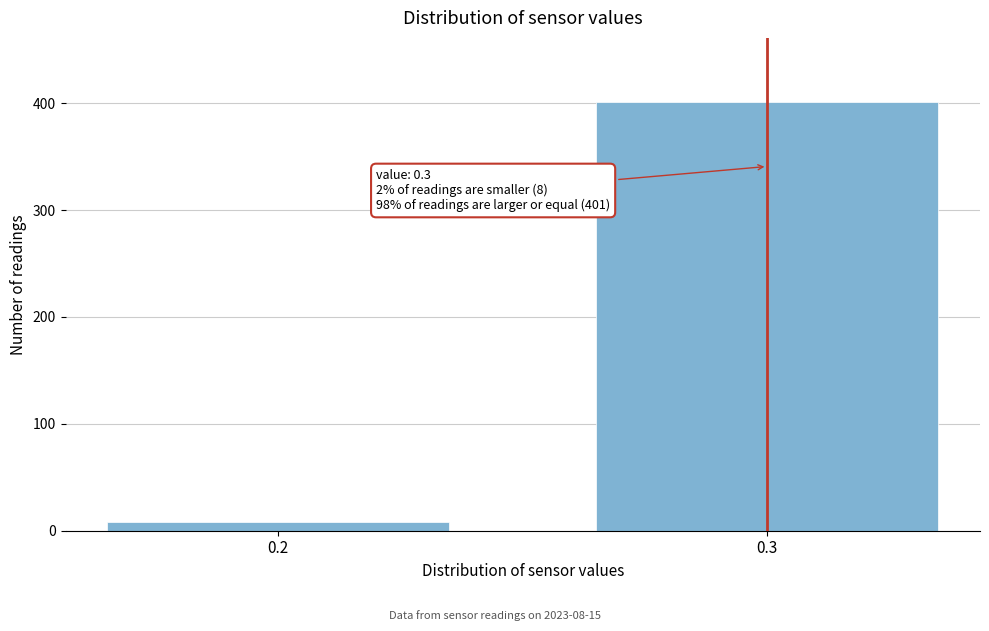

Reading right to left, extract all data points from this chart.

401	8